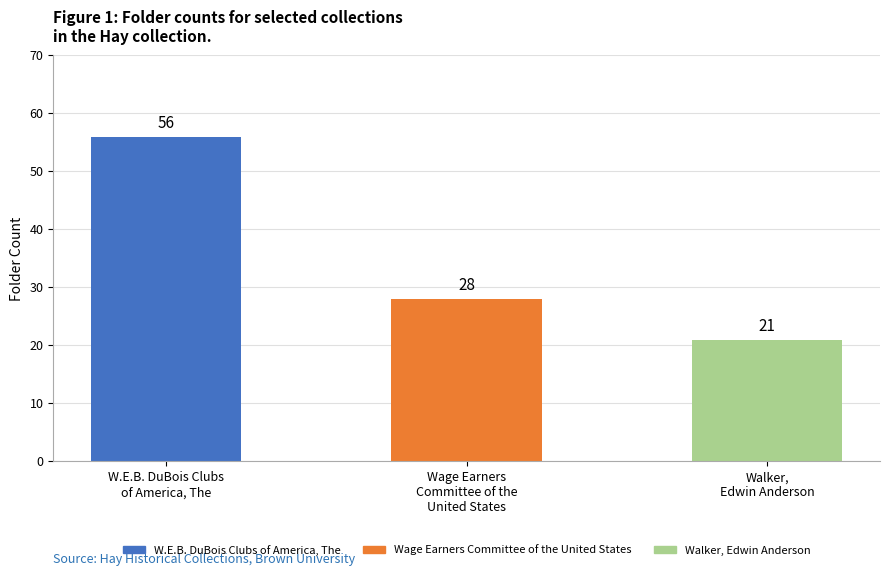

What is the sum of the values at Wage Earners
Committee of the
United States and W.E.B. DuBois Clubs
of America, The?

84